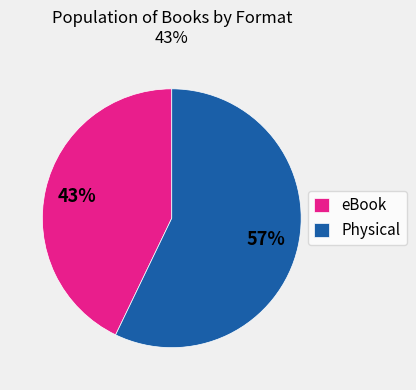

Is the sum of eBook and Physical greater than half?

Yes